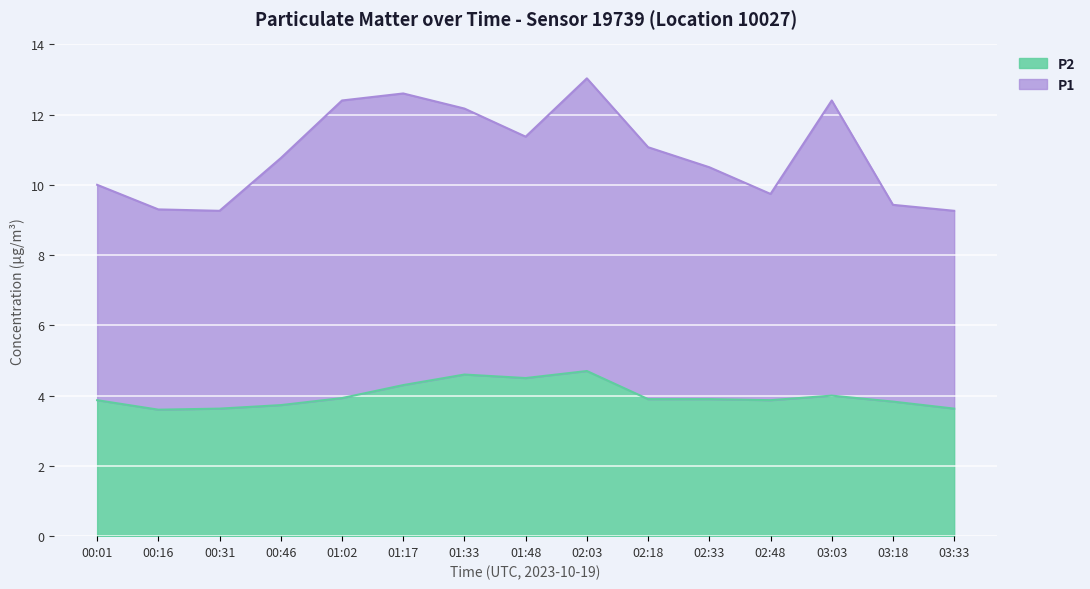

Which category has the lowest value across all series?

00:16